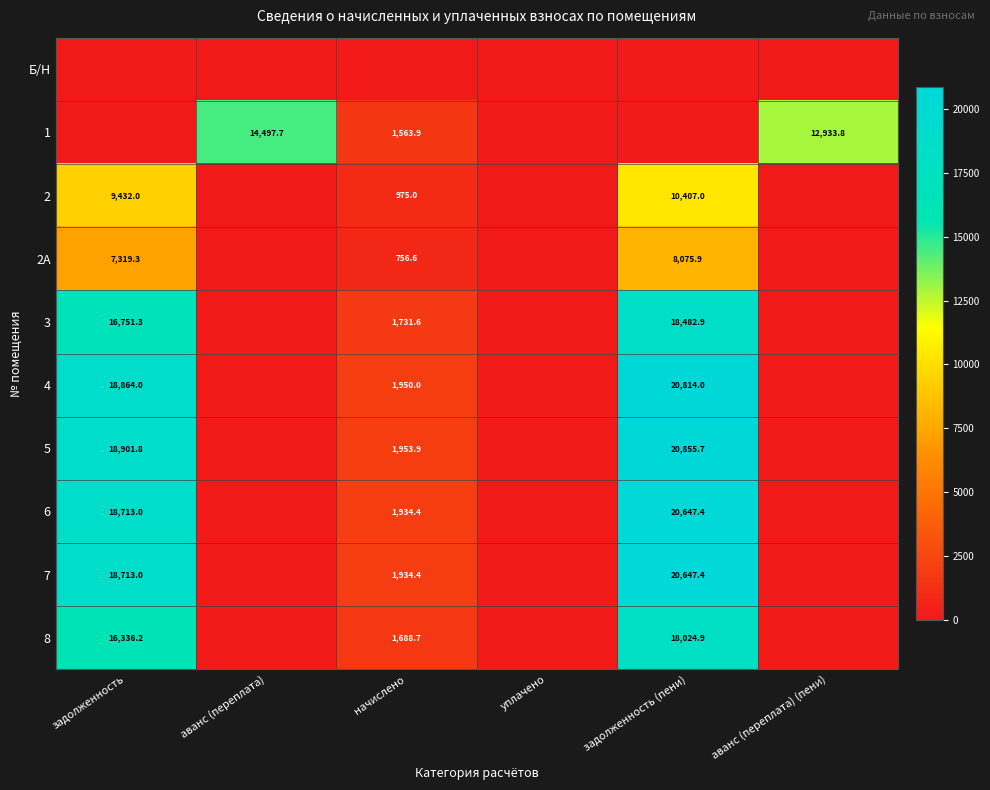

True or false: 1 has a value of 965.8 at начислено.

False